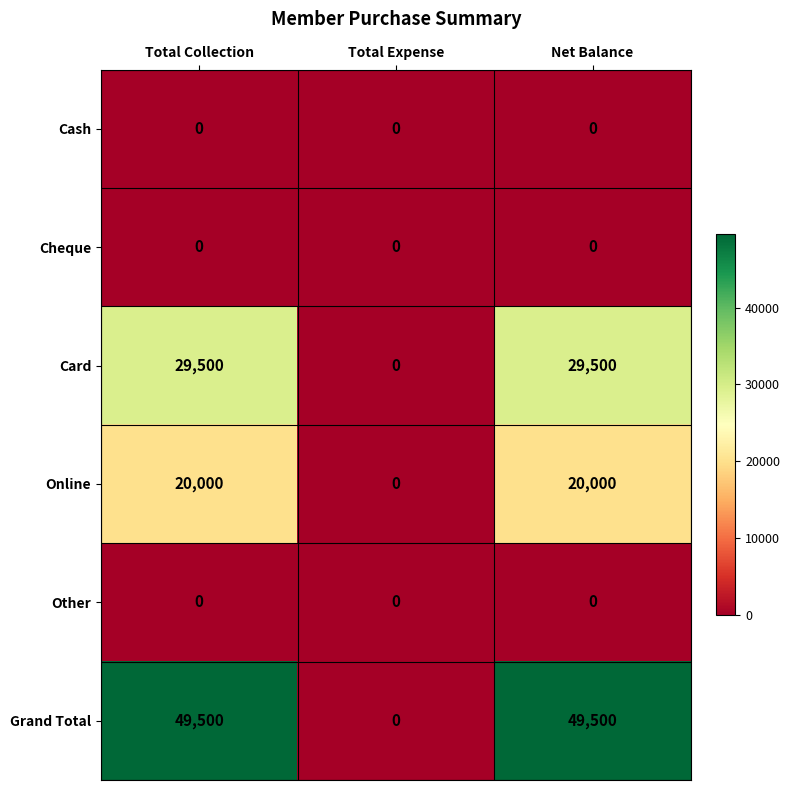

Which series has the widest spread of values?

Grand Total